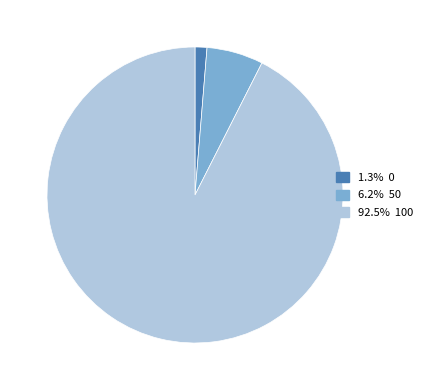

How many segments does this pie chart have?

3